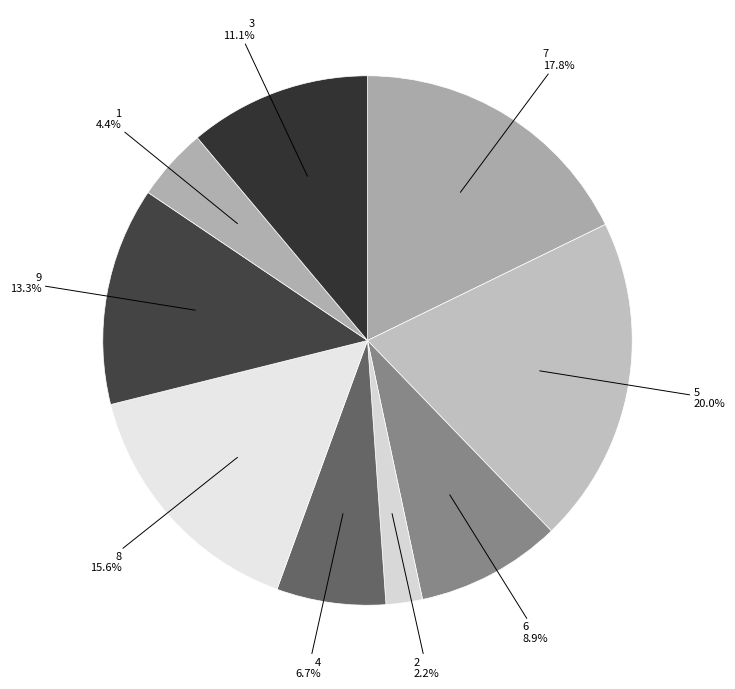

Combined, what portion of the pie is 5 20.0% and 9 13.3%?

33.3%